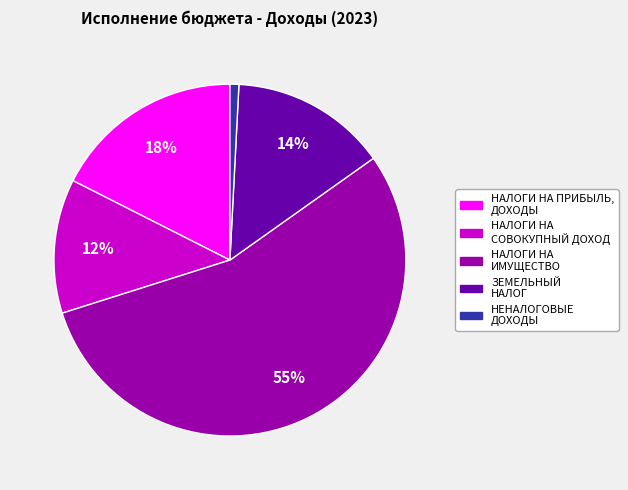

How many segments does this pie chart have?

5